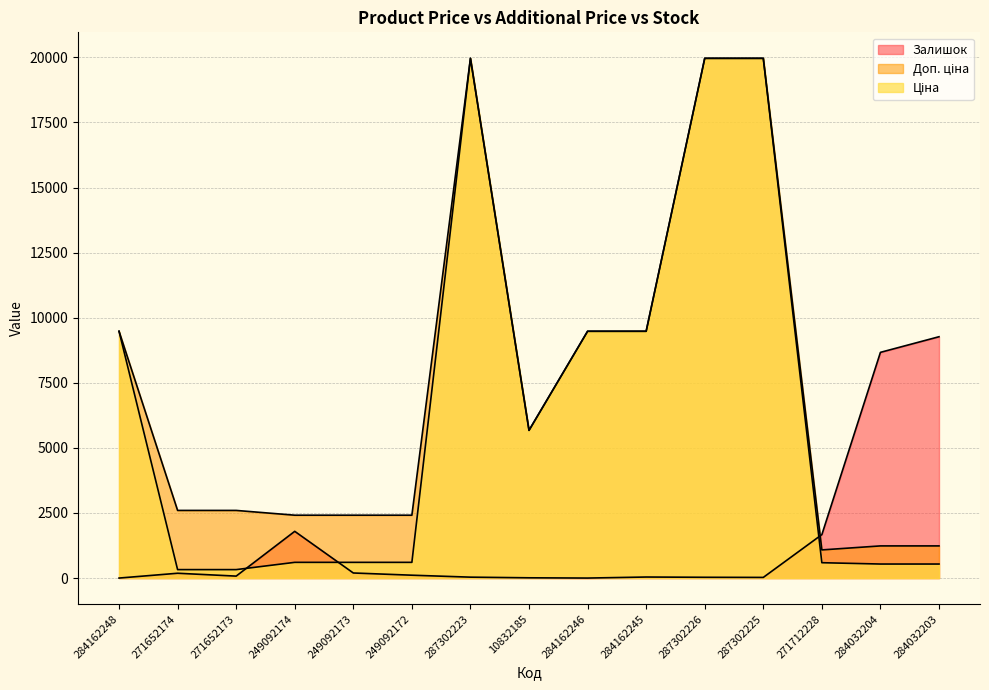

Between 271652173 and 249092174, which series saw the biggest shift?

Залишок